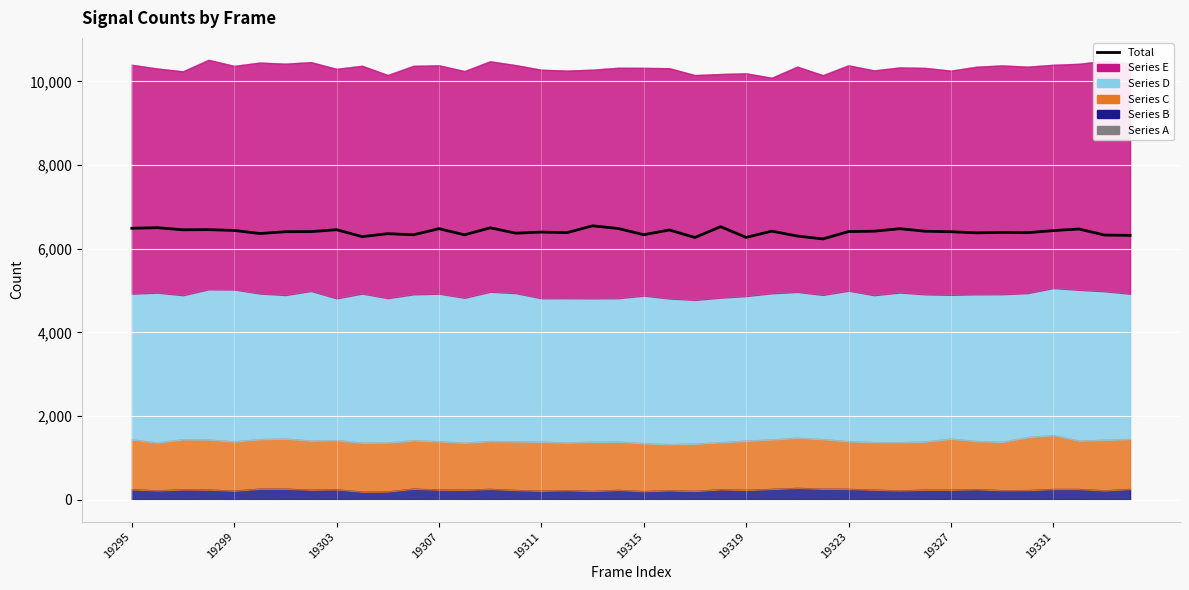

The chart shows a value of 6470 at 37. True or false?

True